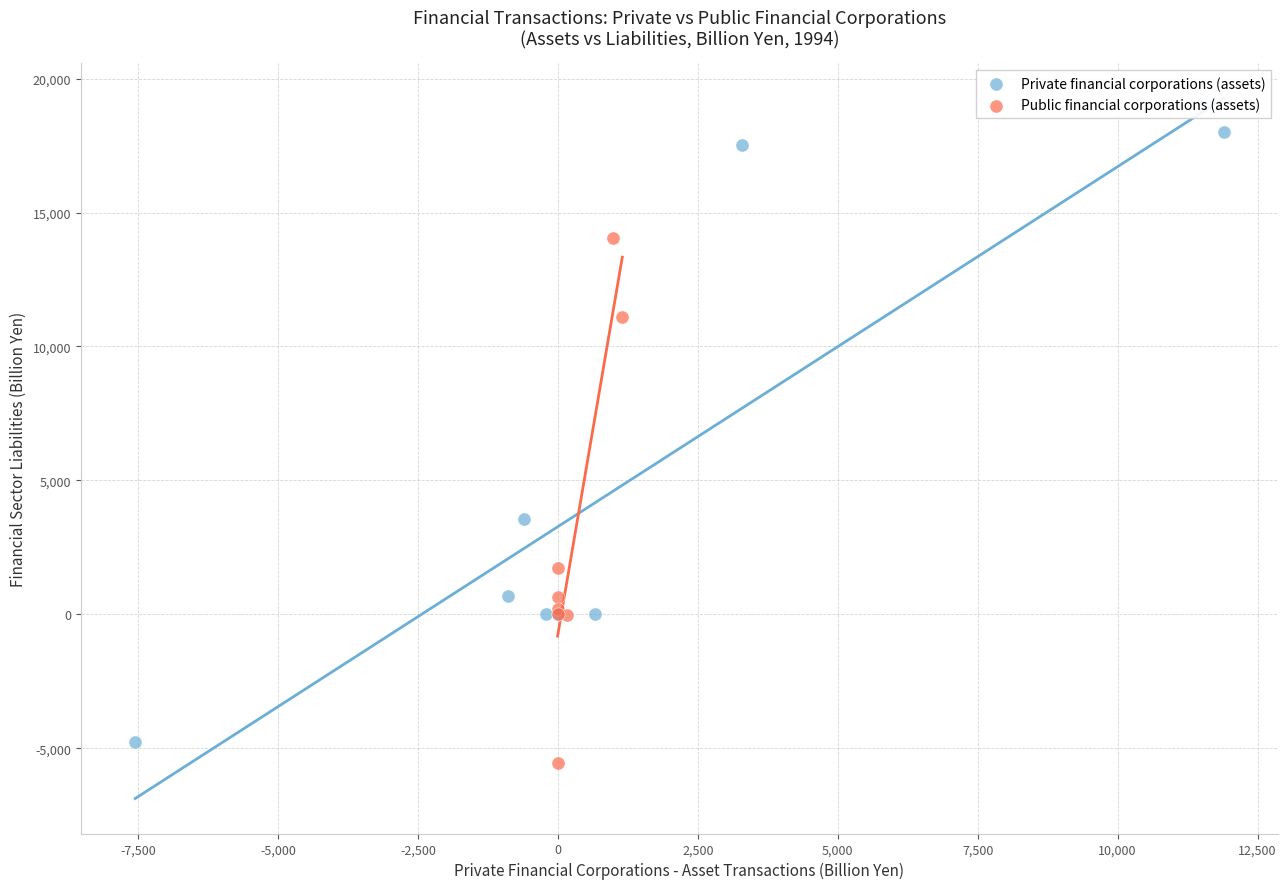

Which series has the largest Y range (max minus min)?

Private financial corporations (assets)